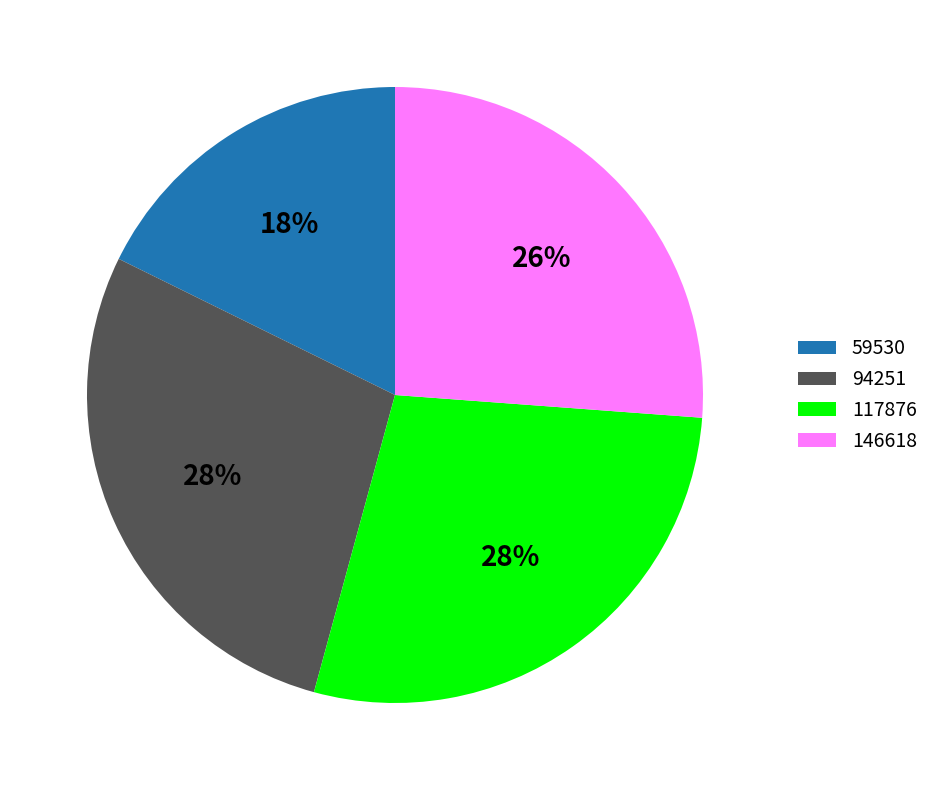

Is the sum of 94251 and 117876 greater than half?

Yes